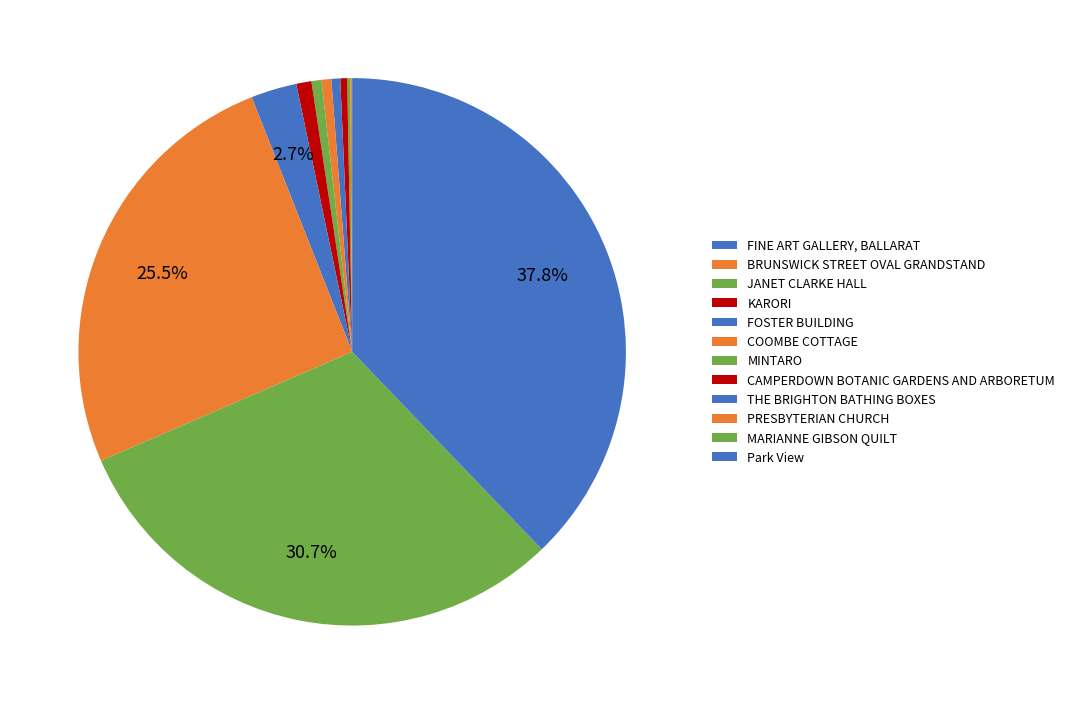

Is it true that KARORI is 0% of the pie?

True